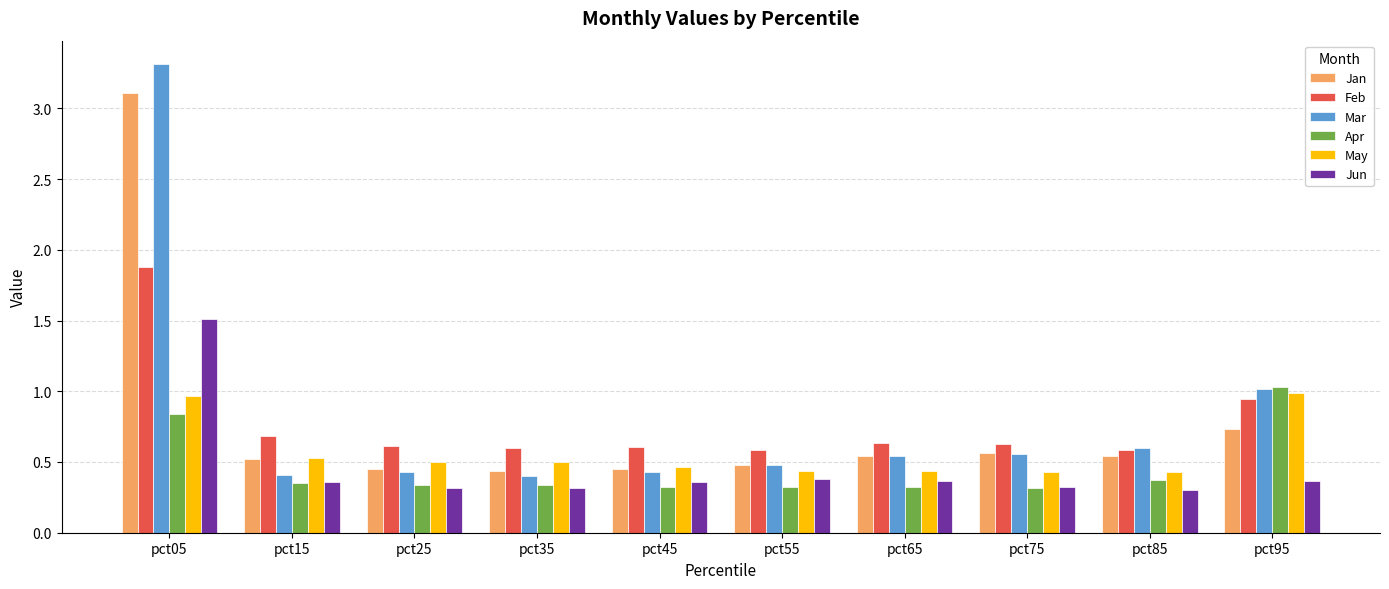

What is the total value across all series at pct35?

2.6